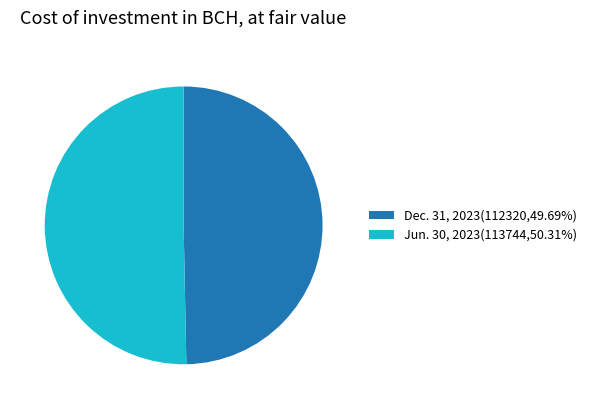

Approximately how many times larger is the value at Dec. 31, 2023(112320,49.69%) compared to Jun. 30, 2023(113744,50.31%)?

1.0